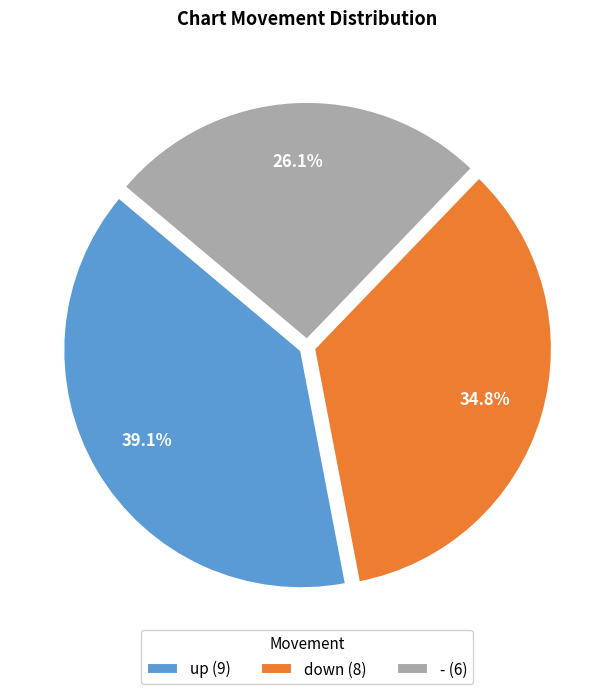

True or false: - accounts for 26% of the total.

True